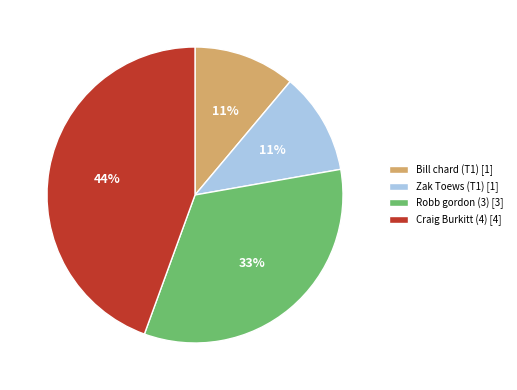

Is the sum of Craig Burkitt (4) [4] and Robb gordon (3) [3] greater than half?

Yes